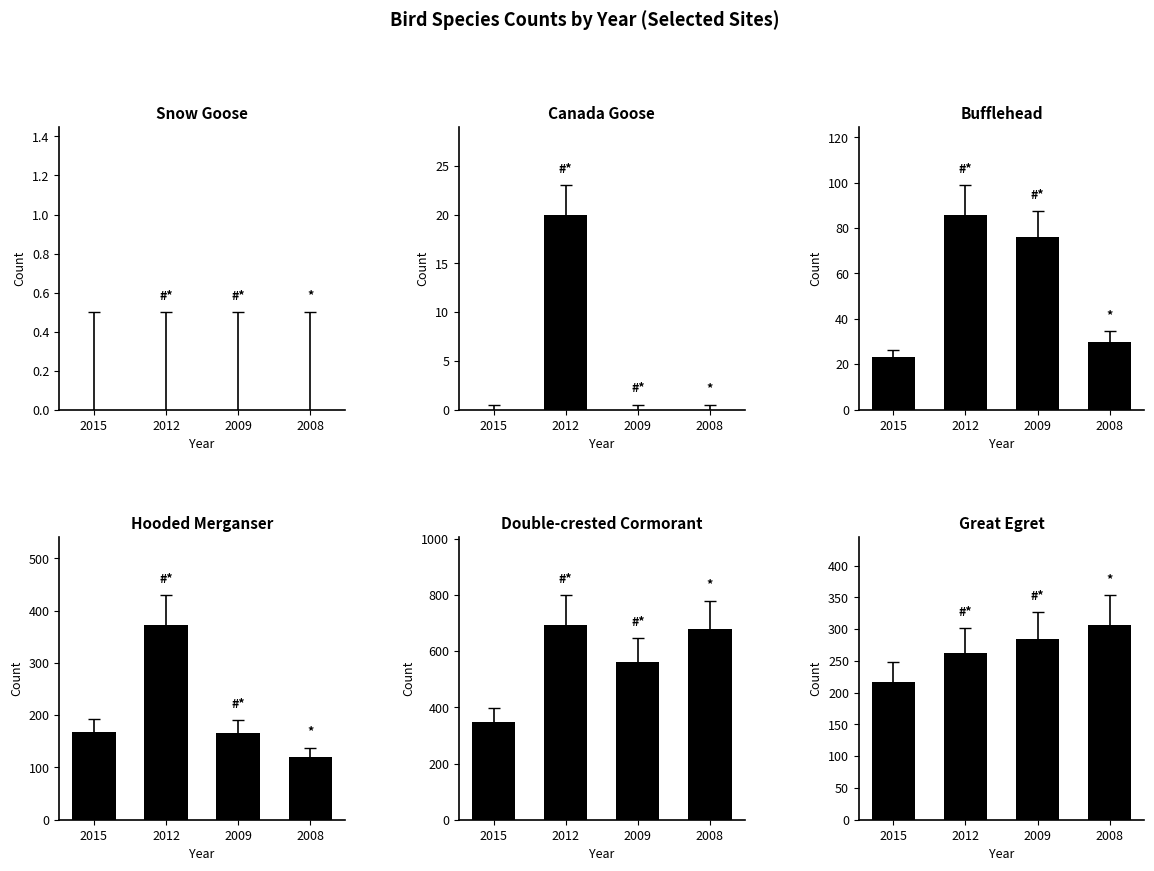

What is the difference between the highest and lowest values at 2015?

347